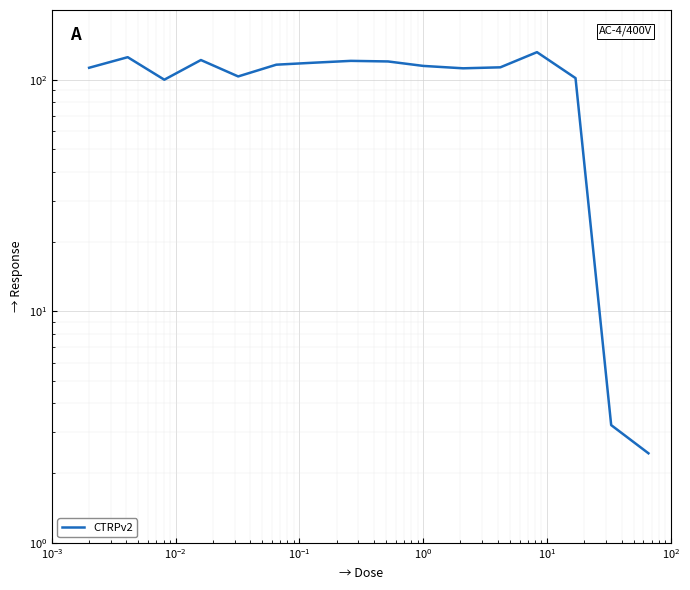

What is the difference between the maximum and minimum values?

129.1